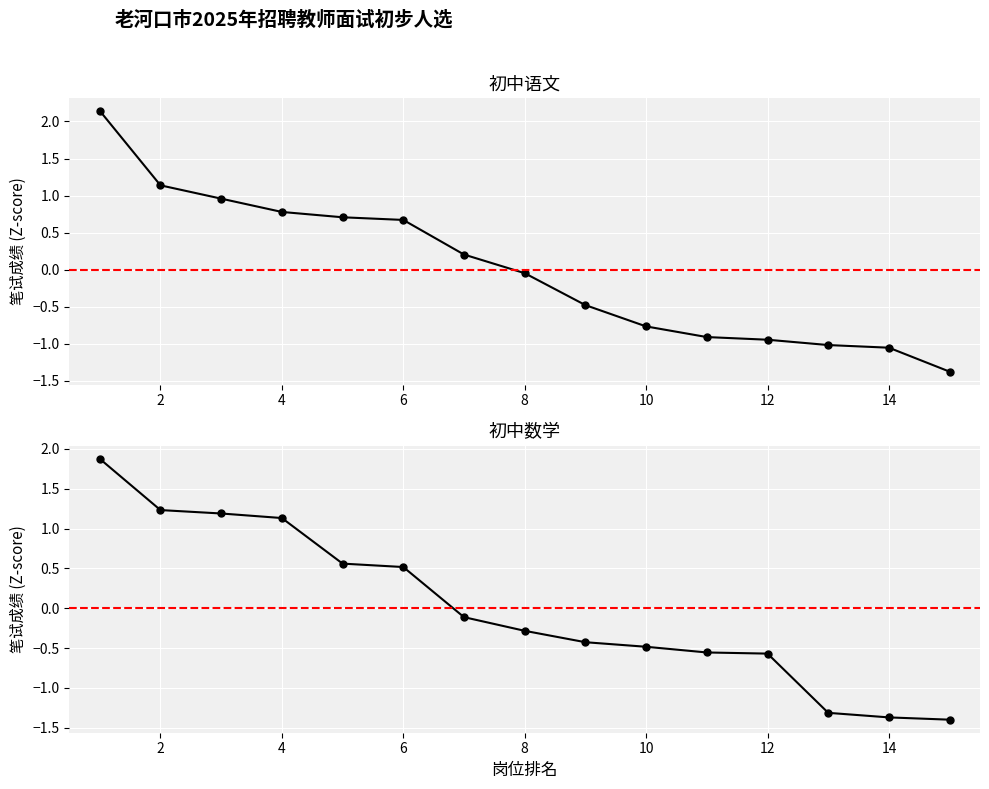

How many negative values does the 初中语文 series have?

8